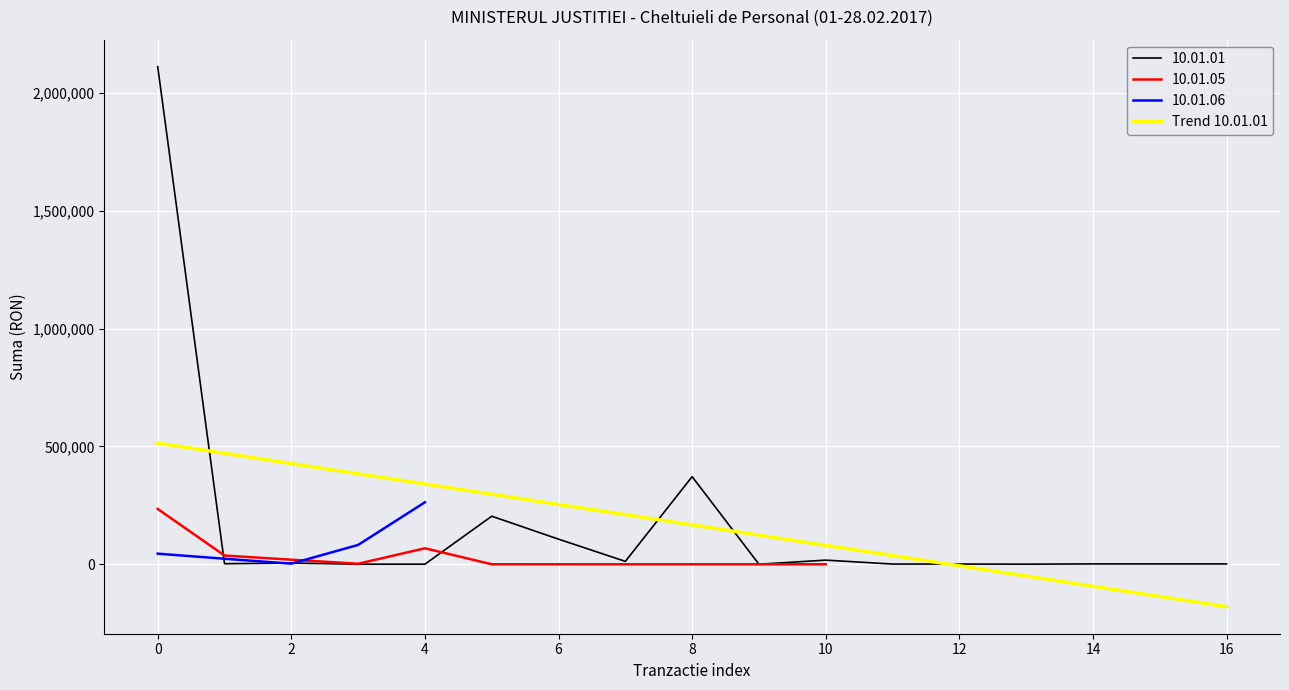

The value at 16 is -104738.3. True or false?

False